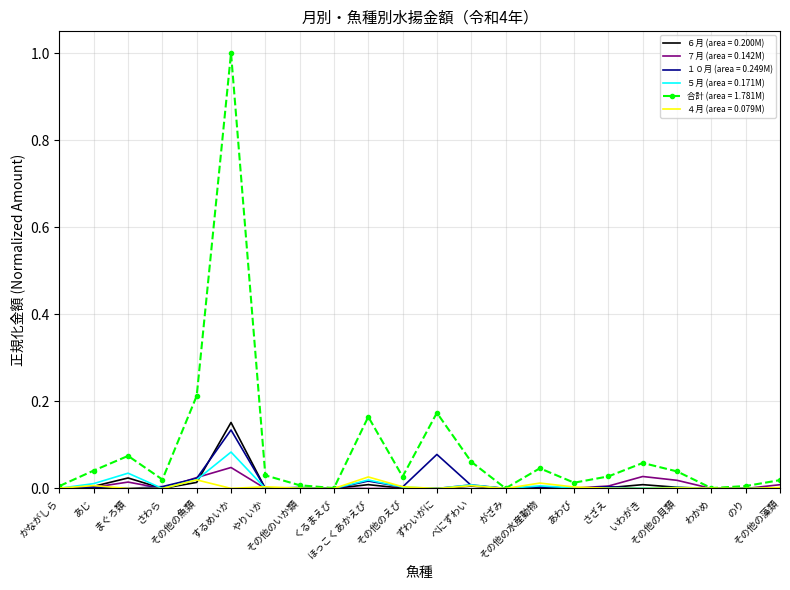

Rank the series by their maximum value, from highest to lowest.

合計 (area = 1.781M), ６月 (area = 0.200M), １０月 (area = 0.249M), ５月 (area = 0.171M), ７月 (area = 0.142M), ４月 (area = 0.079M)